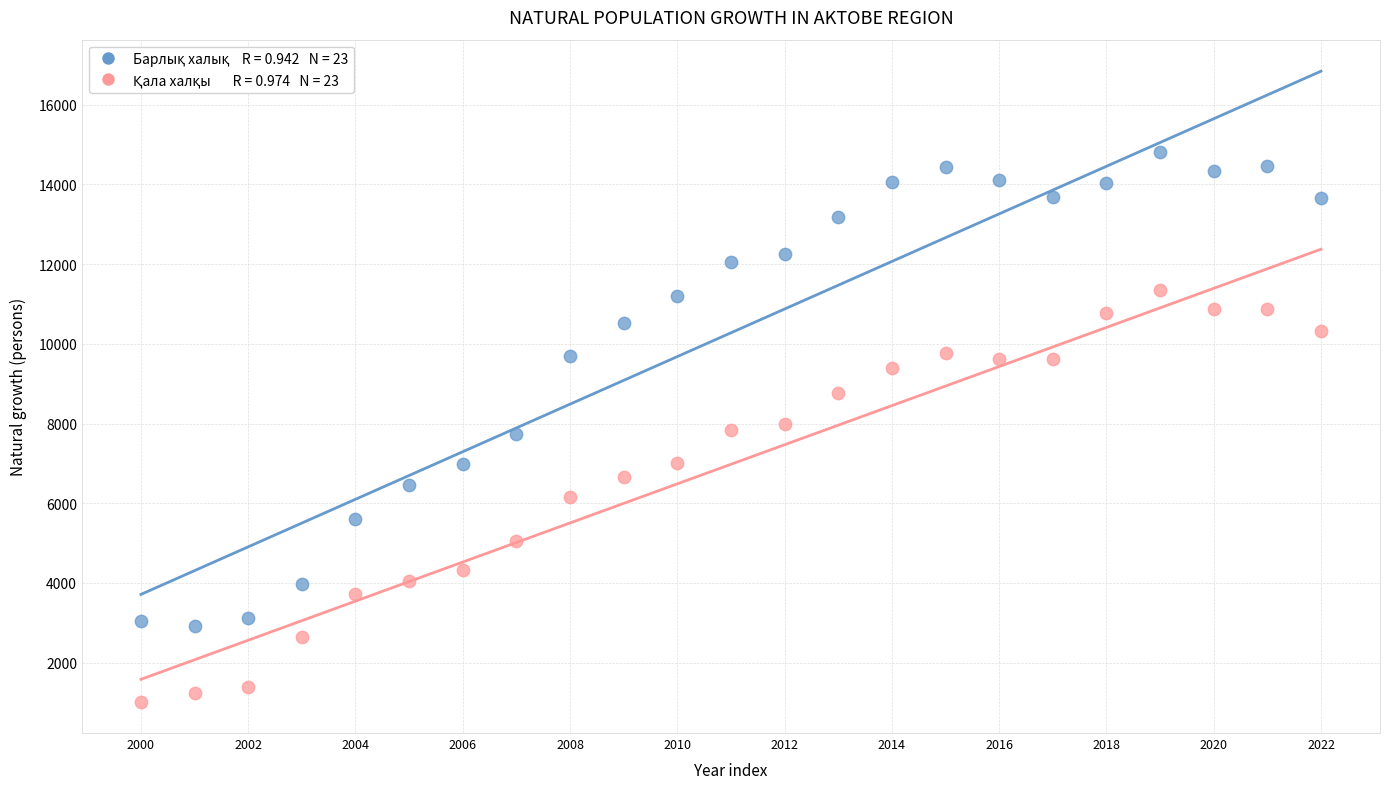

Across all data points, what is the range of Y values (max minus min)?

13794